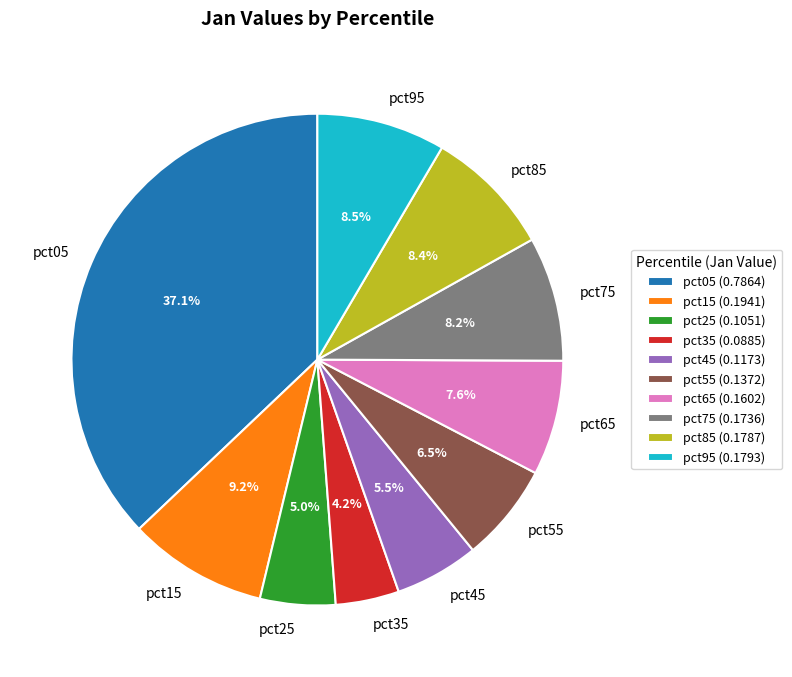

What portion of the pie excludes pct45?

94.5%